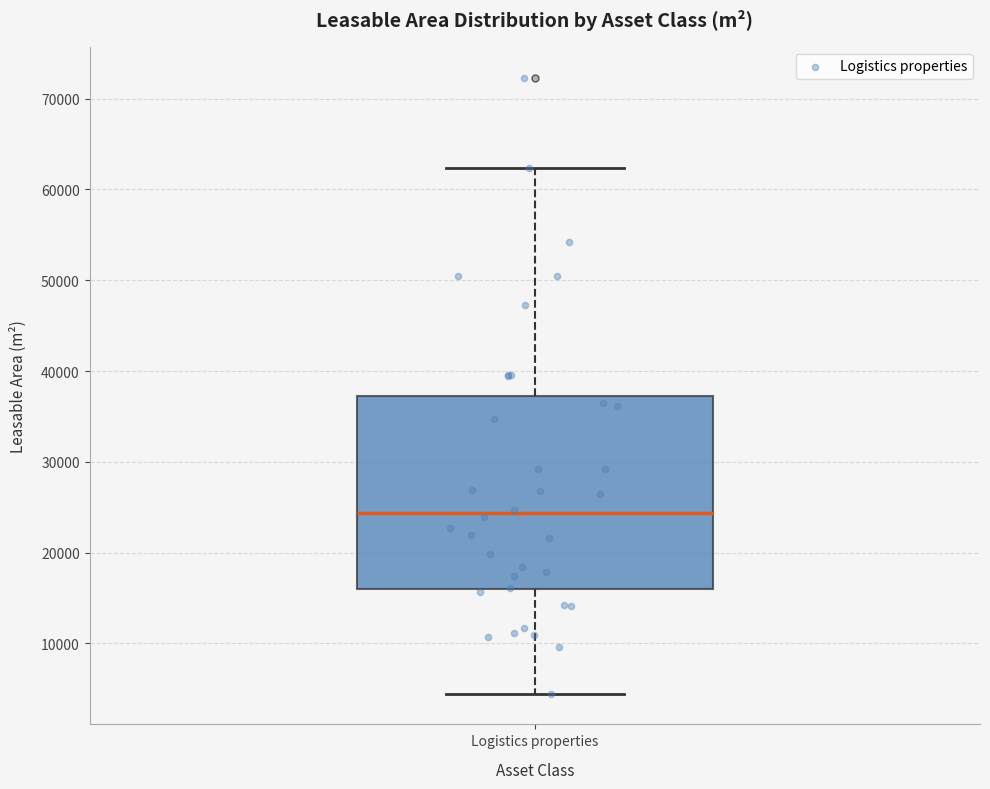

Read this box plot against the y-axis: the position of the median line, the range covered by the box, and the ends of both whiskers. The values are not printed on the chart, so give them approximately, as read against the axis.

median 24000, box 16000 to 37000, whiskers 4000 to 62000